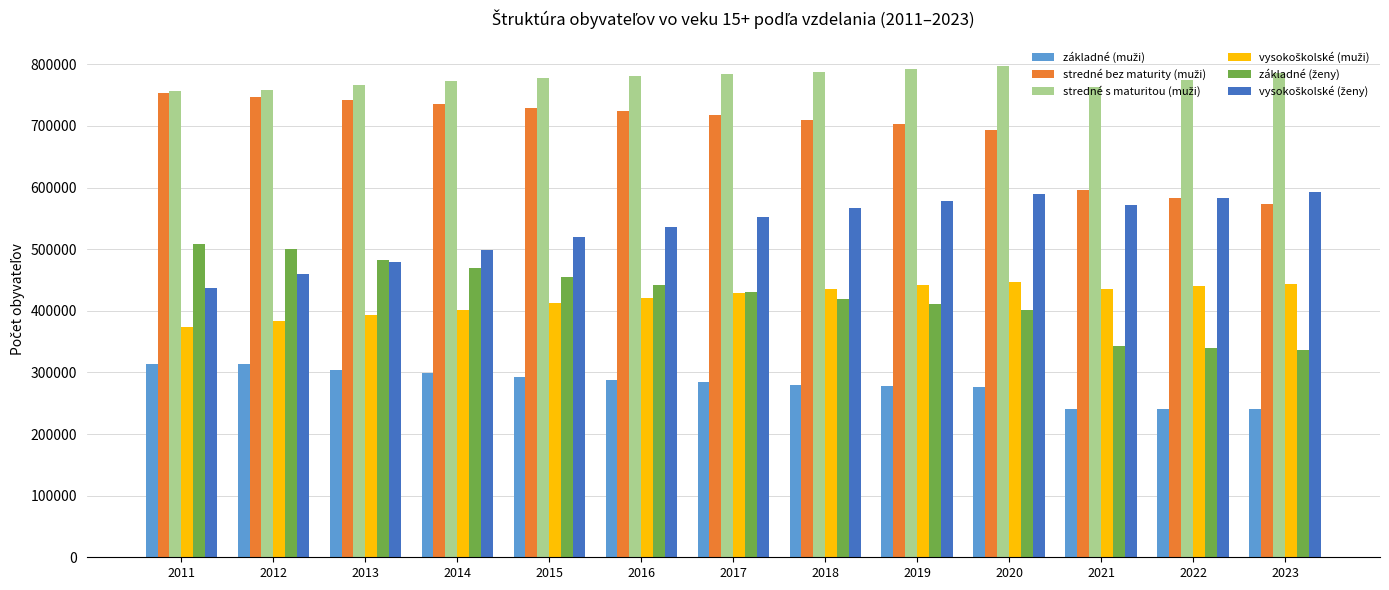

What is the difference between the highest and lowest values at 2019?

514293